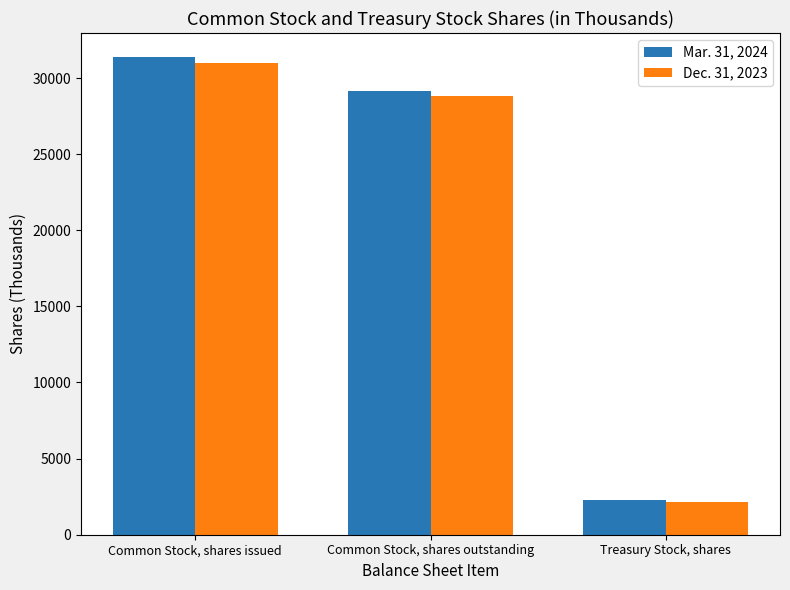

Reading right to left, what are all the values shown in this chart?

Mar. 31, 2024: Treasury Stock, shares=2271	Common Stock, shares outstanding=29118	Common Stock, shares issued=31389
Dec. 31, 2023: Treasury Stock, shares=2134	Common Stock, shares outstanding=28849	Common Stock, shares issued=30983